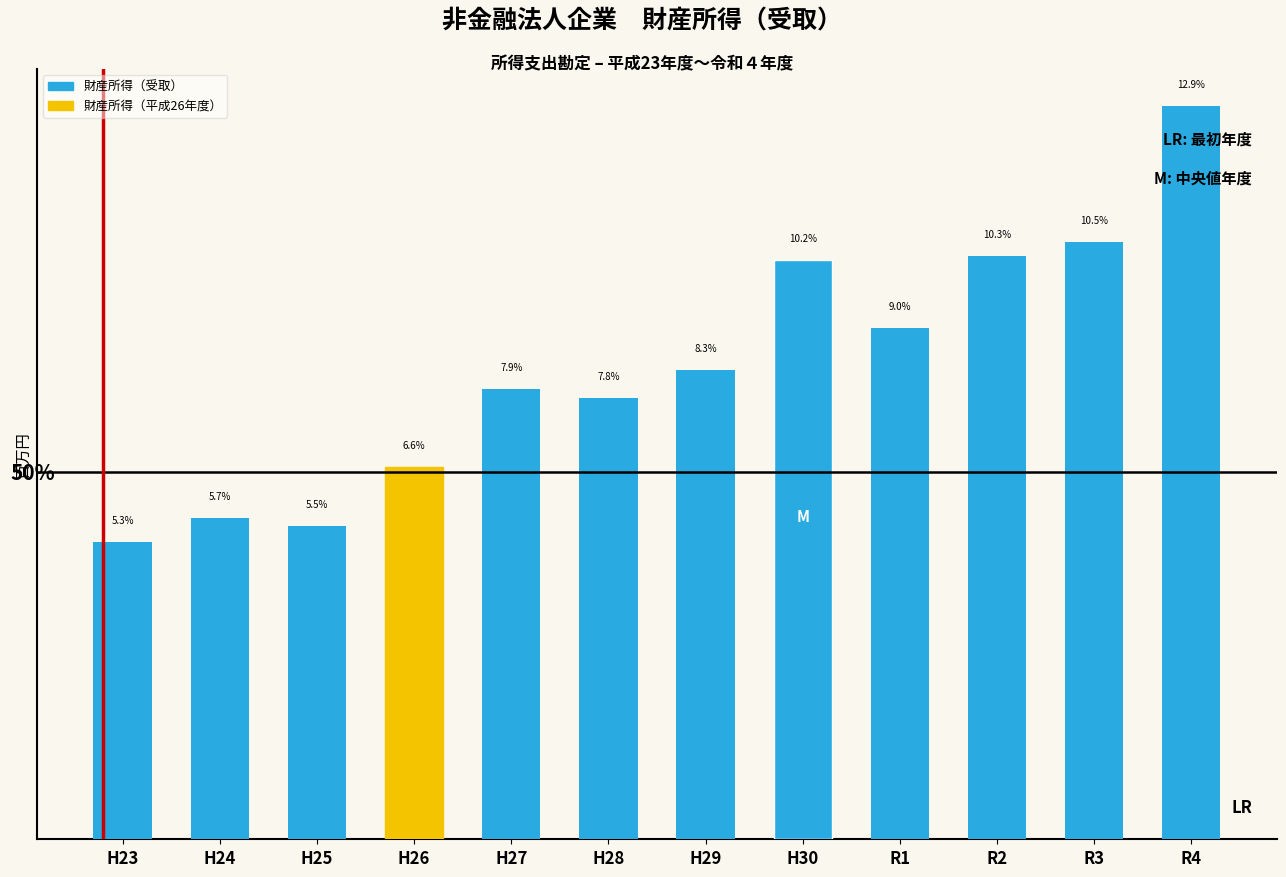

At which label does the data first exceed 8?

H29